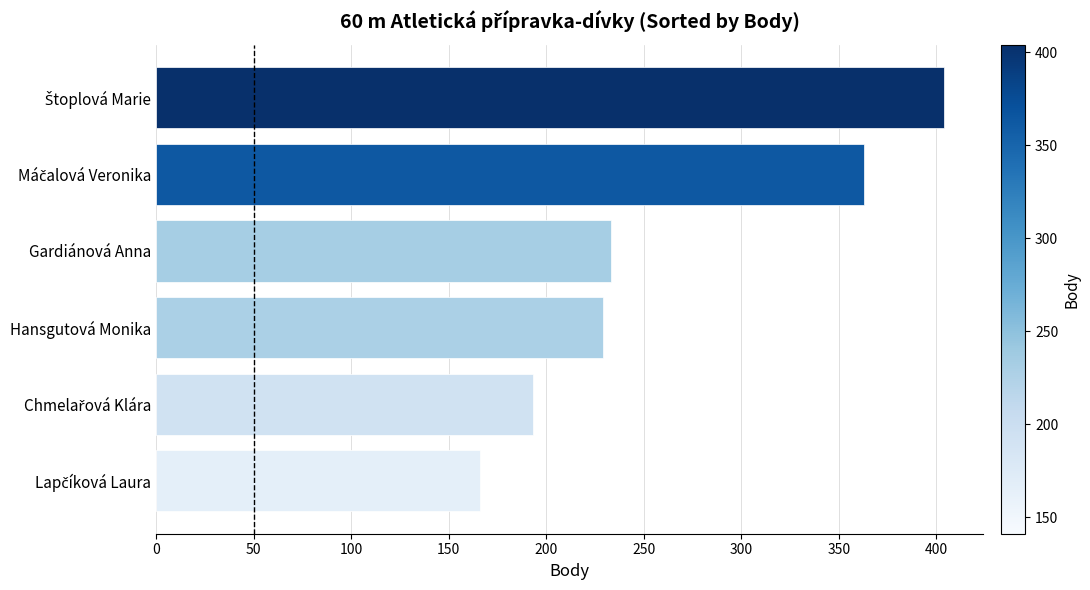

Reading bottom to top, what are all the values shown in this chart?

166	193	229	233	363	404